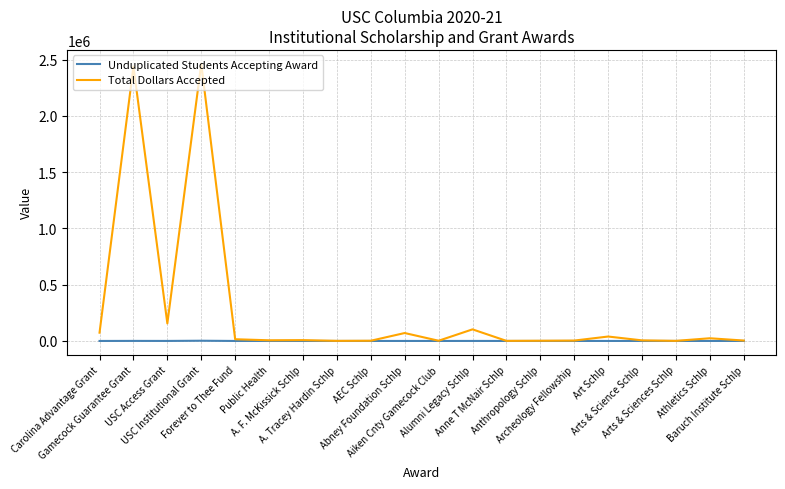

Does the chart display data point markers on the line(s)?

No